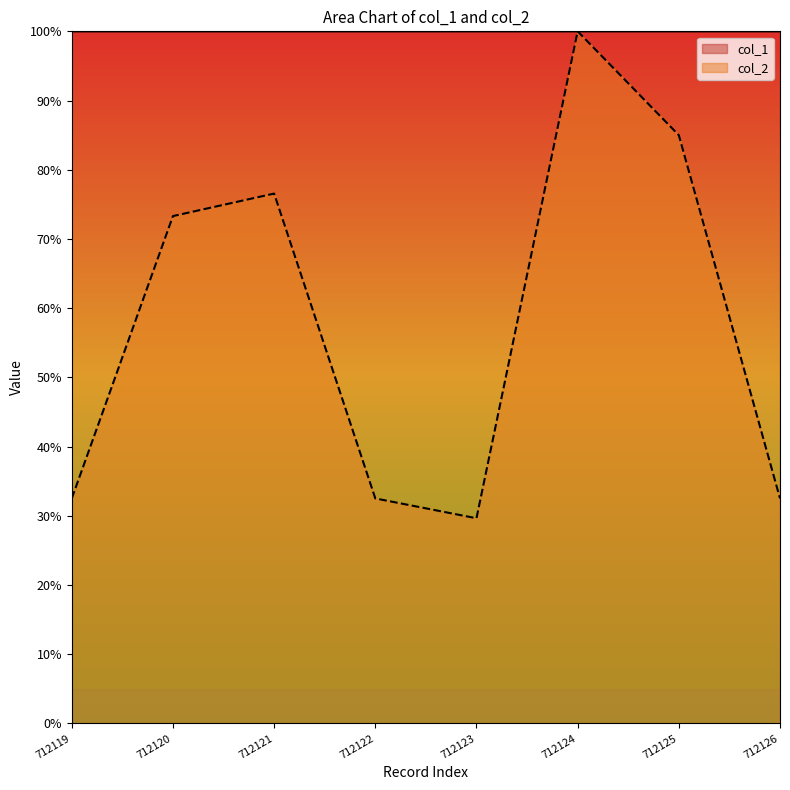

Which series has the widest spread of values?

col_2